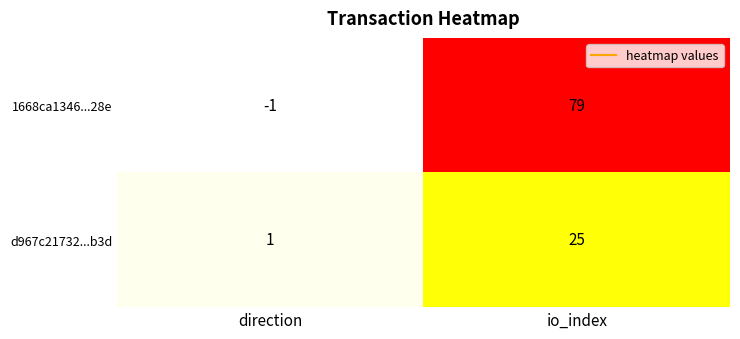

Reading right to left, list all the values displayed in this chart.

1668ca1346...28e: io_index=79	direction=-1
d967c21732...b3d: io_index=25	direction=1